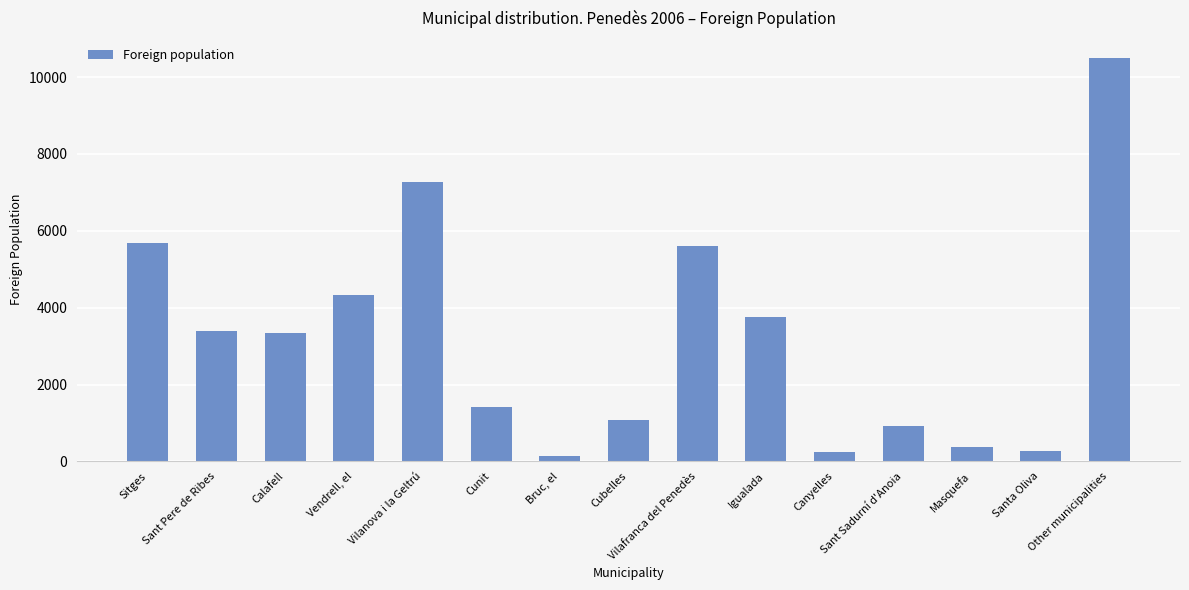

Approximately how many times larger is the value at Vilafranca del Penedès compared to Bruc, el?

42.8